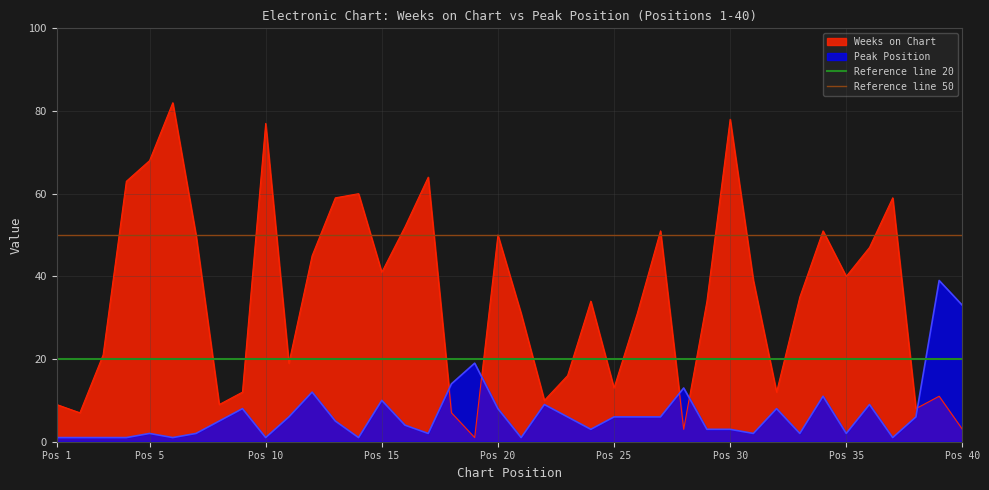

True or false: Weeks on Chart and Peak Position cross at least once.

True